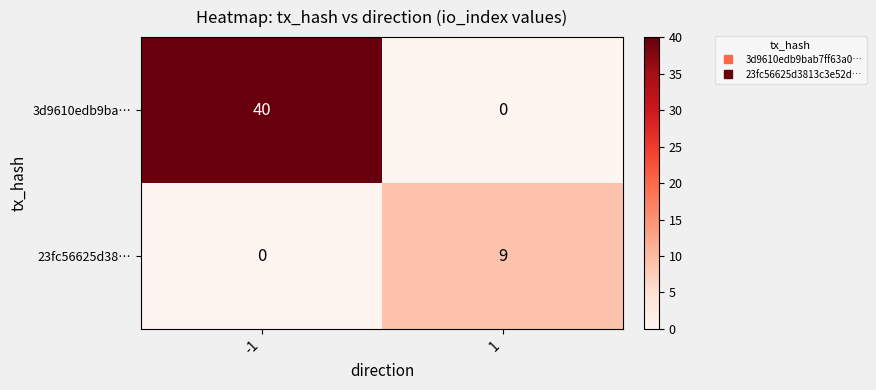

At 1, list the series in order from smallest to largest.

3d9610edb9ba…, 23fc56625d38…